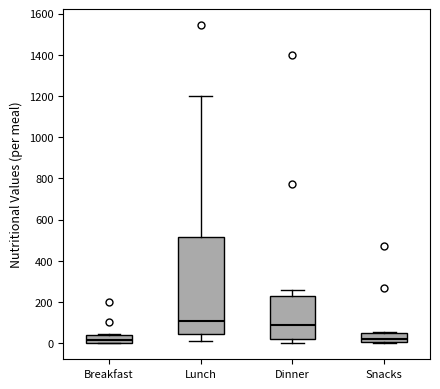

Reading left to right, transcribe this box plot: for each box, give where its median line is, the range the box spans, and where its two whiskers end, as read against the y-axis. The values are not printed on the chart, so give them approximately, as read against the axis.

Breakfast: median 20, box 0 to 40, whiskers 0 to 40 (just above the box's upper edge)
Lunch: median 100, box 40 to 520, whiskers 20 to 1200
Dinner: median 100, box 20 to 240, whiskers 0 to 260
Snacks: median 20, box 0 to 40, whiskers 0 (just below the box's lower edge) to 60